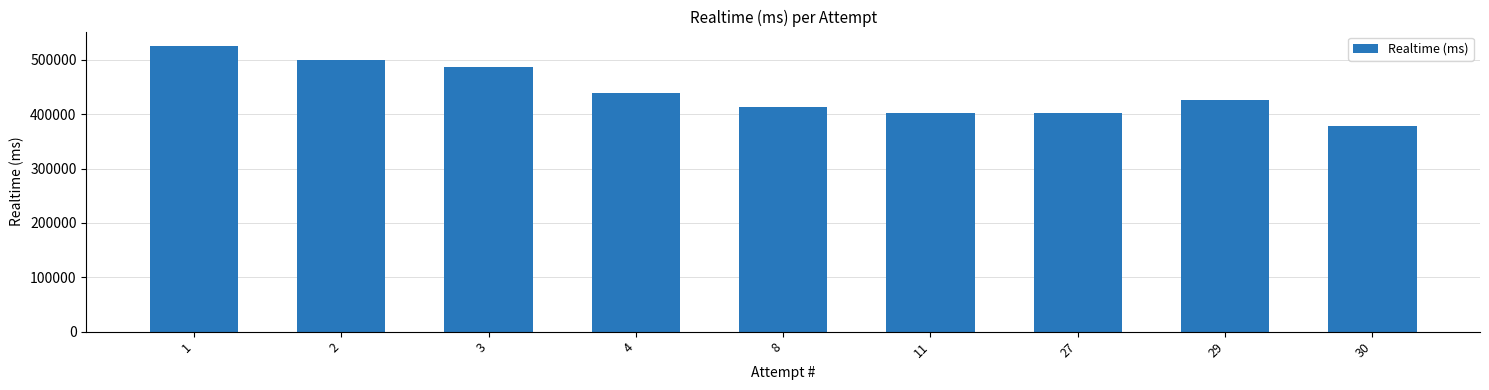

Are the bars horizontal?

No